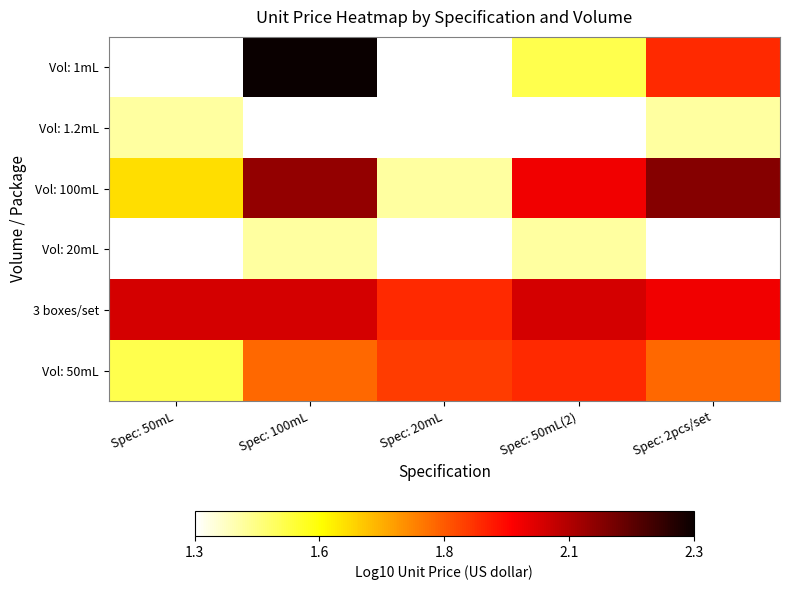

Count the number of data series in this chart.

6